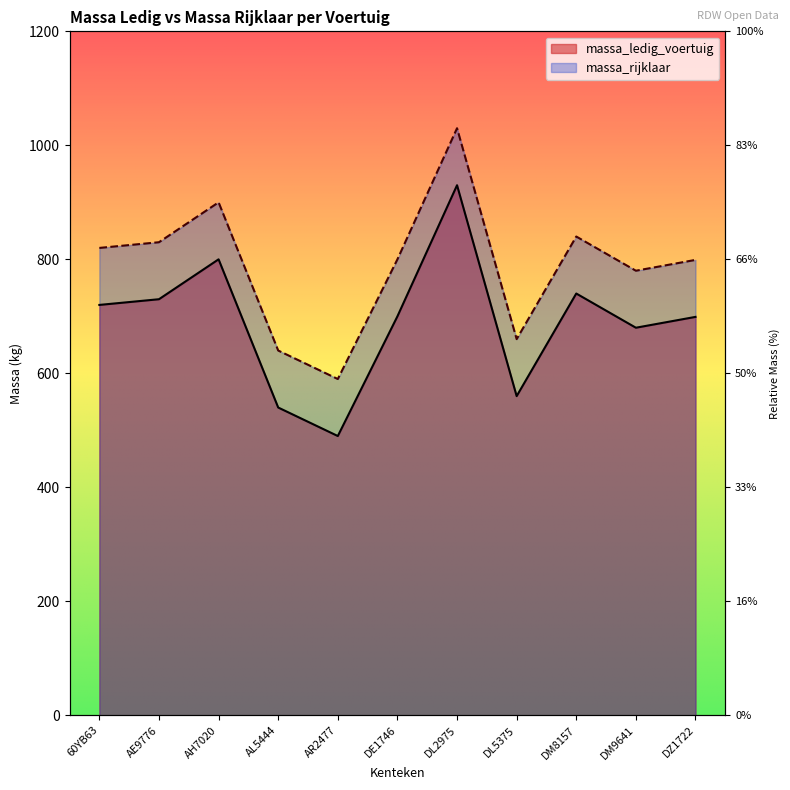

Which category has the lowest value across all series?

AR2477